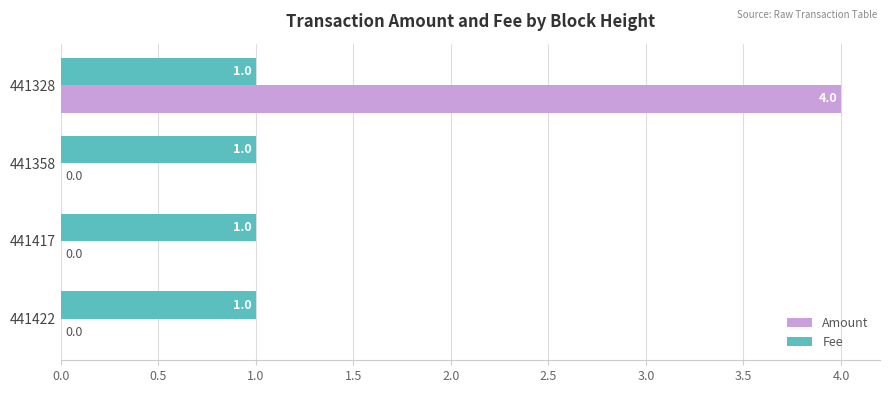

What is the highest value of the Fee series?

1